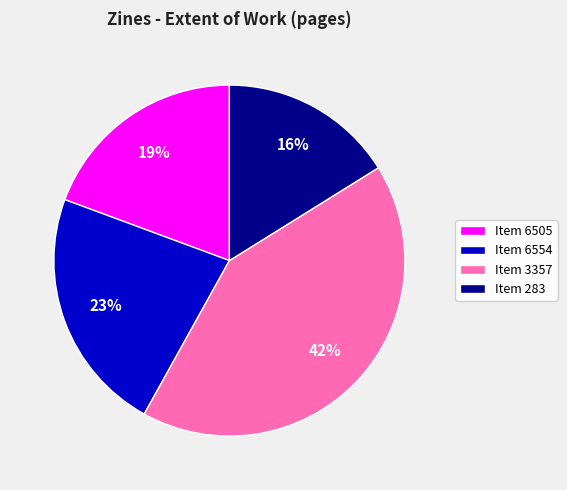

Combined, do Item 283 and Item 3357 account for over 50%?

Yes